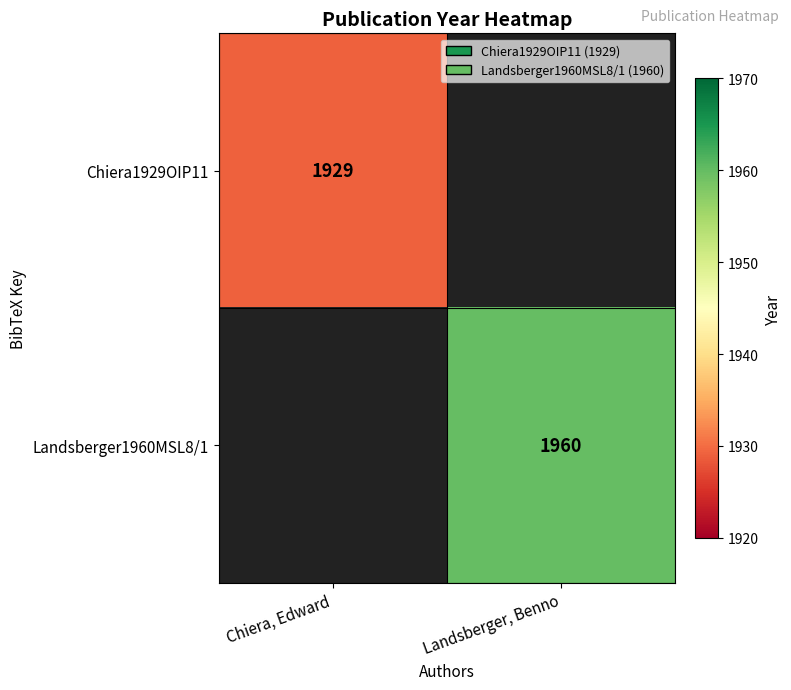

True or false: Chiera1929OIP11 has a value of 762 at Chiera, Edward.

False